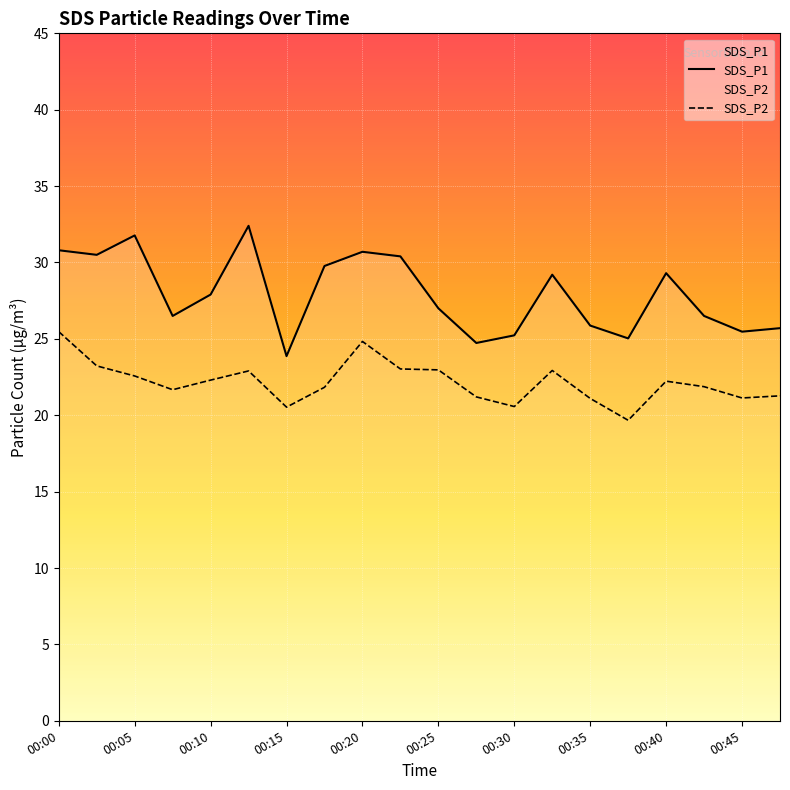

Reading left to right, extract all data points from this chart.

SDS_P1: 30.8	30.5	31.8	26.5	27.9	32.4	23.9	29.8	30.7	30.4	27.0	24.7	25.2	29.2	25.9	25.0	29.3	26.5	25.5	25.7
SDS_P2: 25.5	23.2	22.6	21.7	22.3	22.9	20.5	21.8	24.8	23.0	23.0	21.2	20.6	22.9	21.1	19.7	22.2	21.9	21.1	21.3